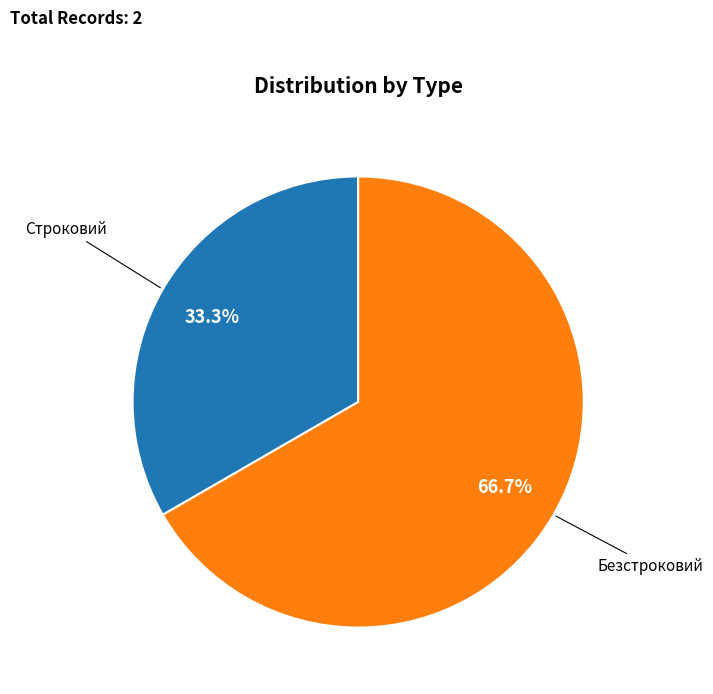

True or false: Строковий accounts for 46% of the total.

False